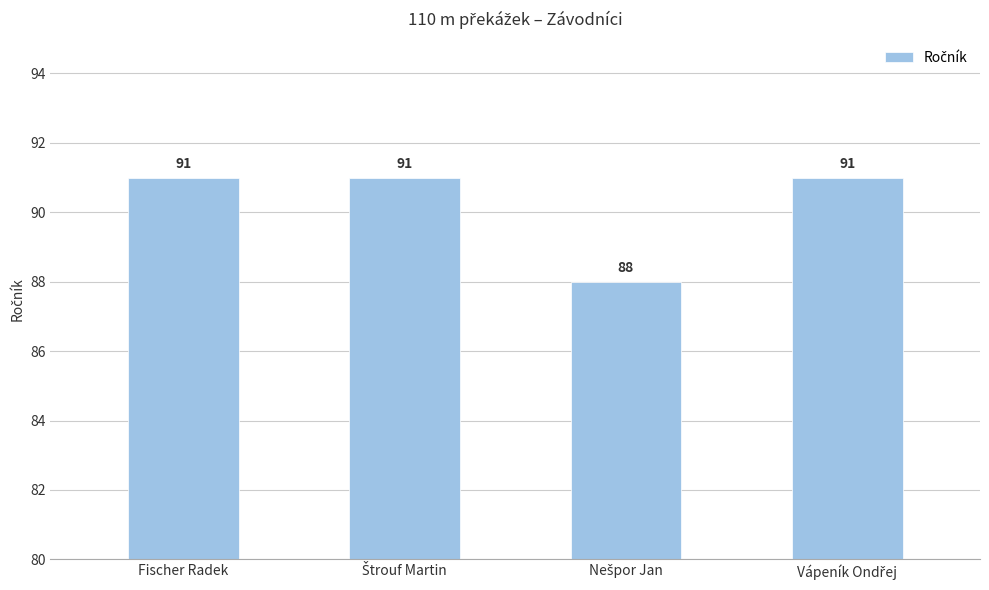

What value does the data have at Fischer Radek?

91